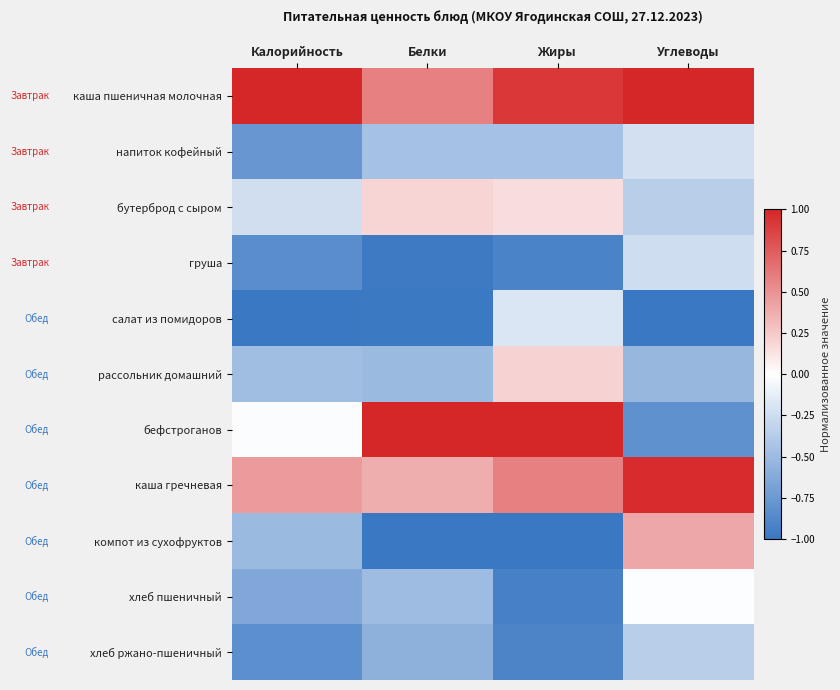

At how many categories does at least one series exceed 0?

4